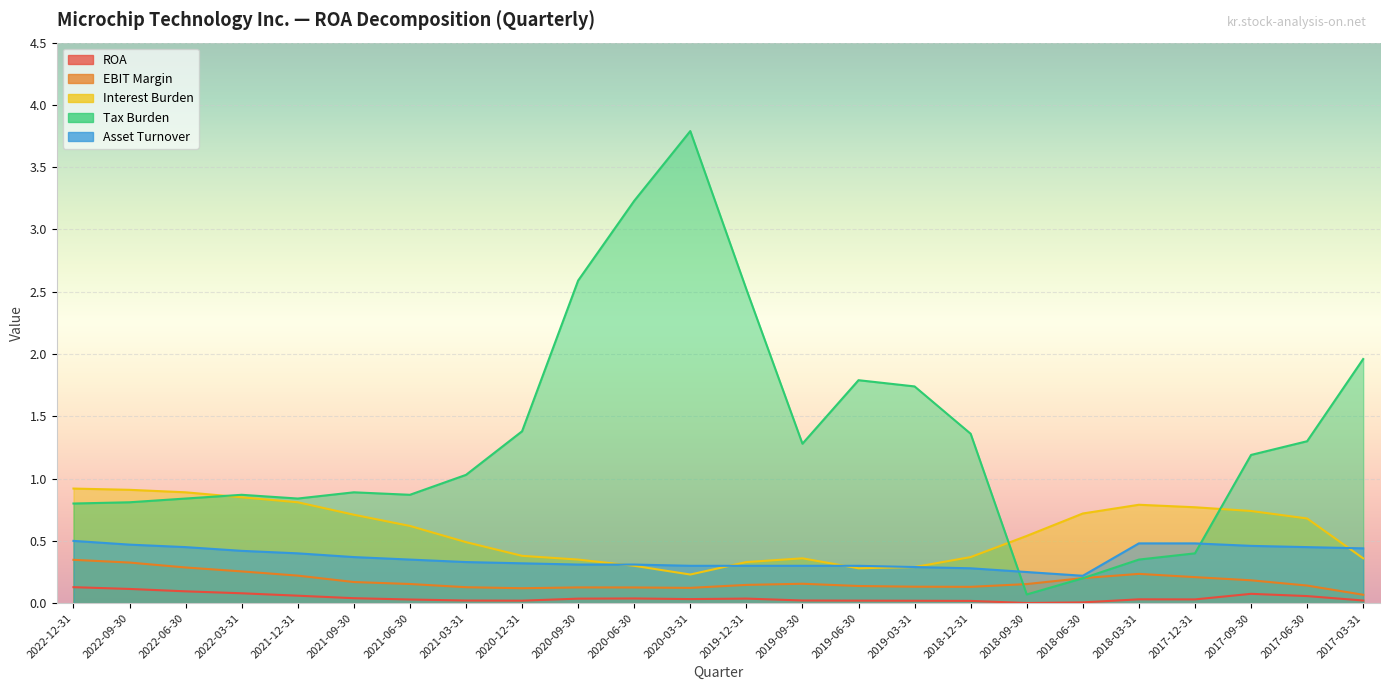

Reading left to right, list all the values displayed in this chart.

ROA: 0.1	0.1	0.1	0.1	0.1	0.0	0.0	0.0	0.0	0.0	0.0	0.0	0.0	0.0	0.0	0.0	0.0	0.0	0.0	0.0	0.0	0.1	0.1	0.0
EBIT Margin: 0.3	0.3	0.3	0.3	0.2	0.2	0.2	0.1	0.1	0.1	0.1	0.1	0.1	0.2	0.1	0.1	0.1	0.2	0.2	0.2	0.2	0.2	0.1	0.1
Interest Burden: 0.9	0.9	0.9	0.8	0.8	0.7	0.6	0.5	0.4	0.3	0.3	0.2	0.3	0.4	0.3	0.3	0.4	0.5	0.7	0.8	0.8	0.7	0.7	0.4
Tax Burden: 0.8	0.8	0.8	0.9	0.8	0.9	0.9	1.0	1.4	2.6	3.2	3.8	2.5	1.3	1.8	1.7	1.4	0.1	0.2	0.3	0.4	1.2	1.3	2.0
Asset Turnover: 0.5	0.5	0.5	0.4	0.4	0.4	0.3	0.3	0.3	0.3	0.3	0.3	0.3	0.3	0.3	0.3	0.3	0.2	0.2	0.5	0.5	0.5	0.5	0.4